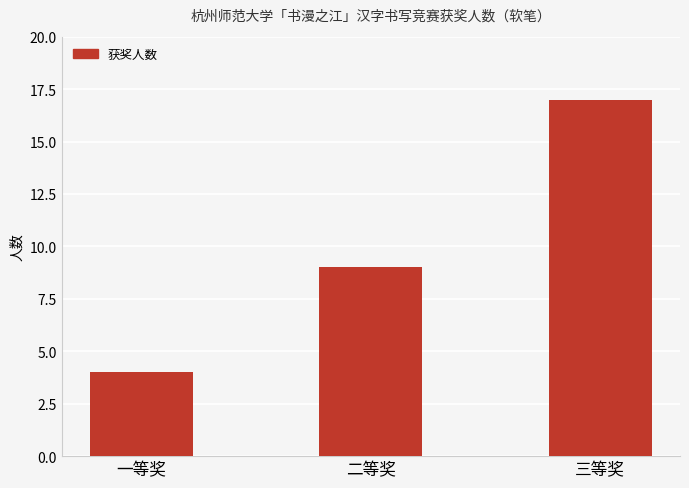

The chart shows a value of 6 at 一等奖. True or false?

False